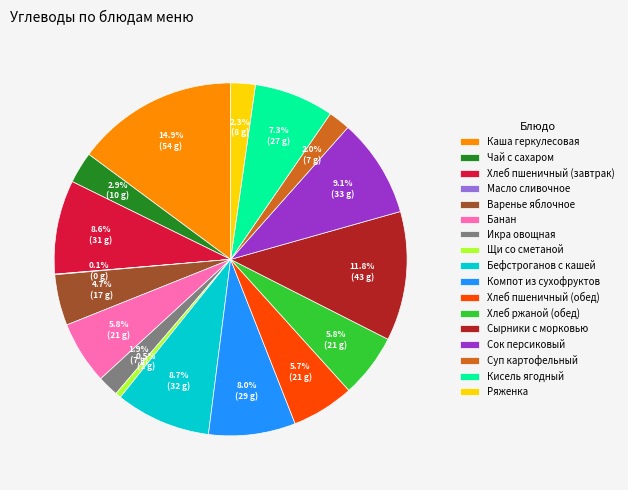

Which has a higher value, Ряженка or Бефстроганов с кашей?

Бефстроганов с кашей